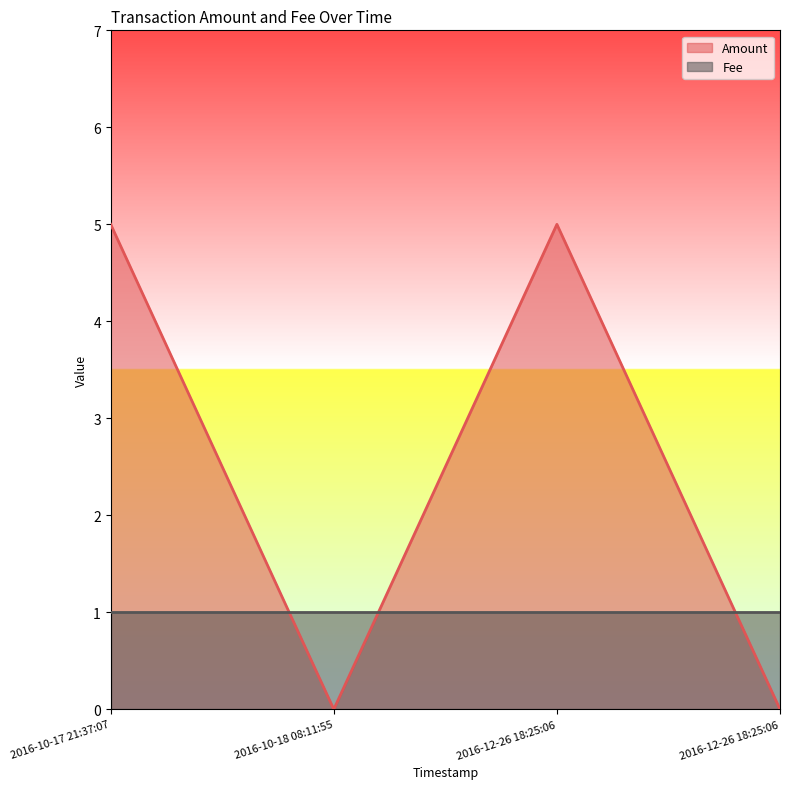

True or false: the data has more than 1 interior local peaks.

False